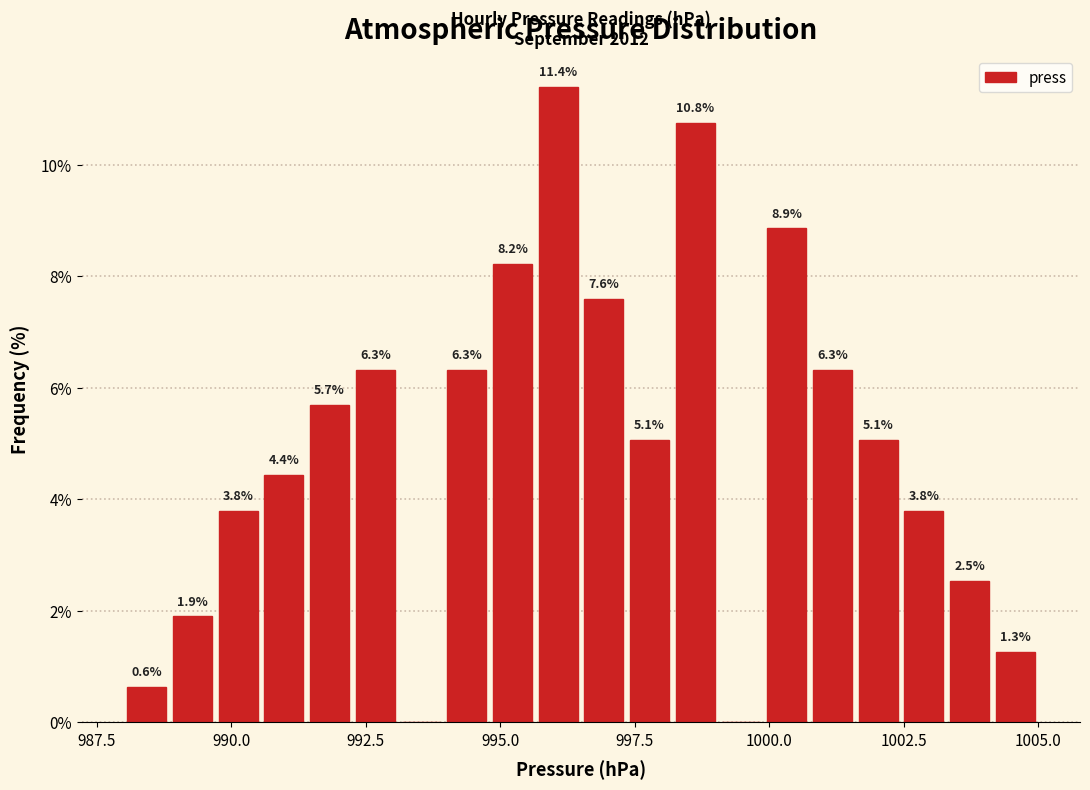

Around what value on the x-axis is the tallest bar? Give the approximate position of its centre, as read against the axis.

996.0